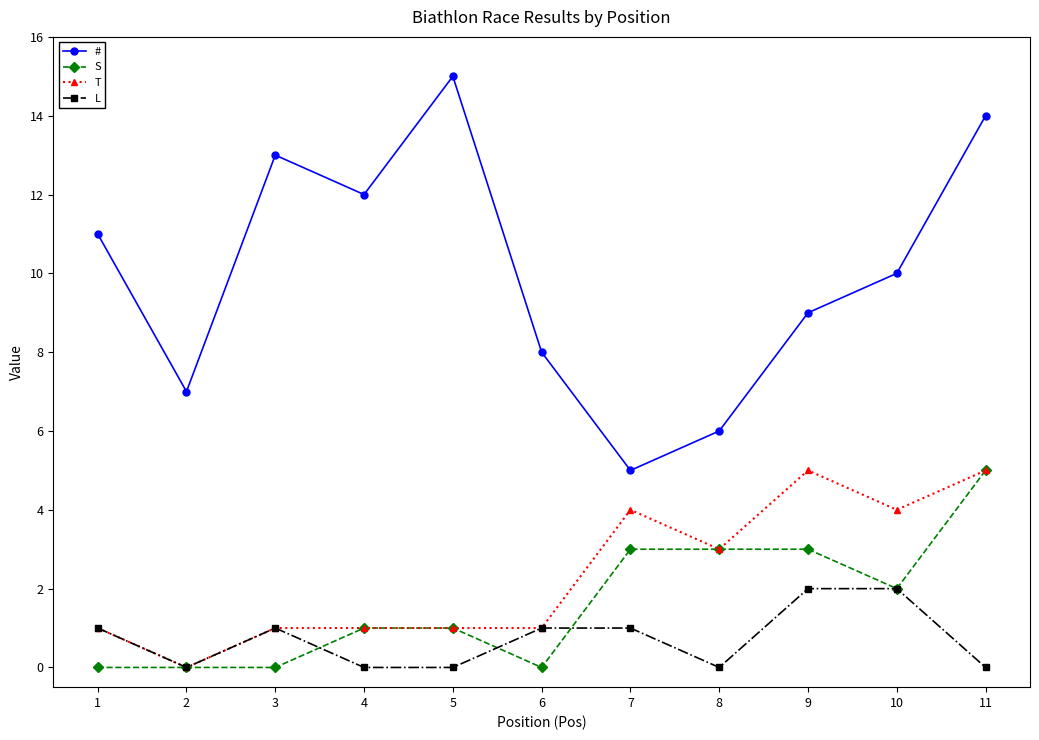

How many lines are shown in the chart?

4